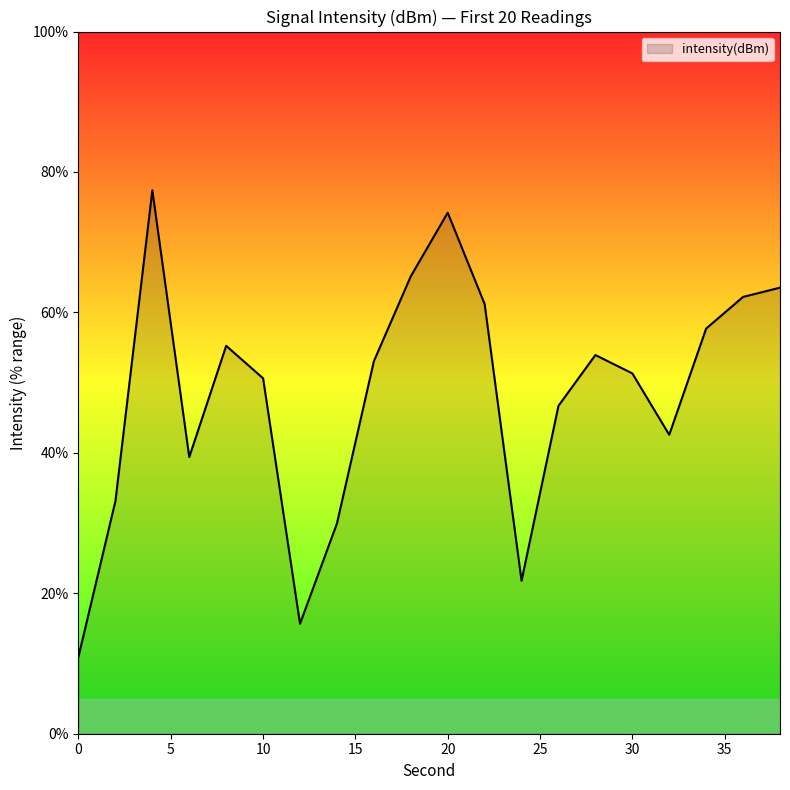

What is the maximum value shown in the chart?

77.4